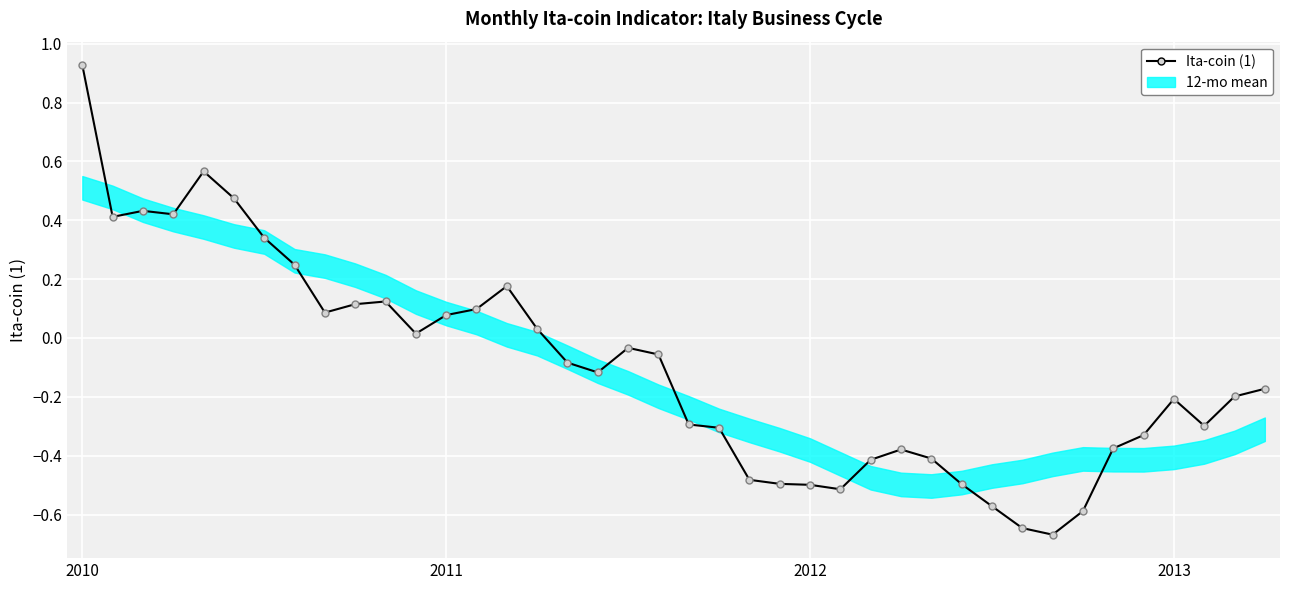

Is this an area chart (filled region under the line)?

No